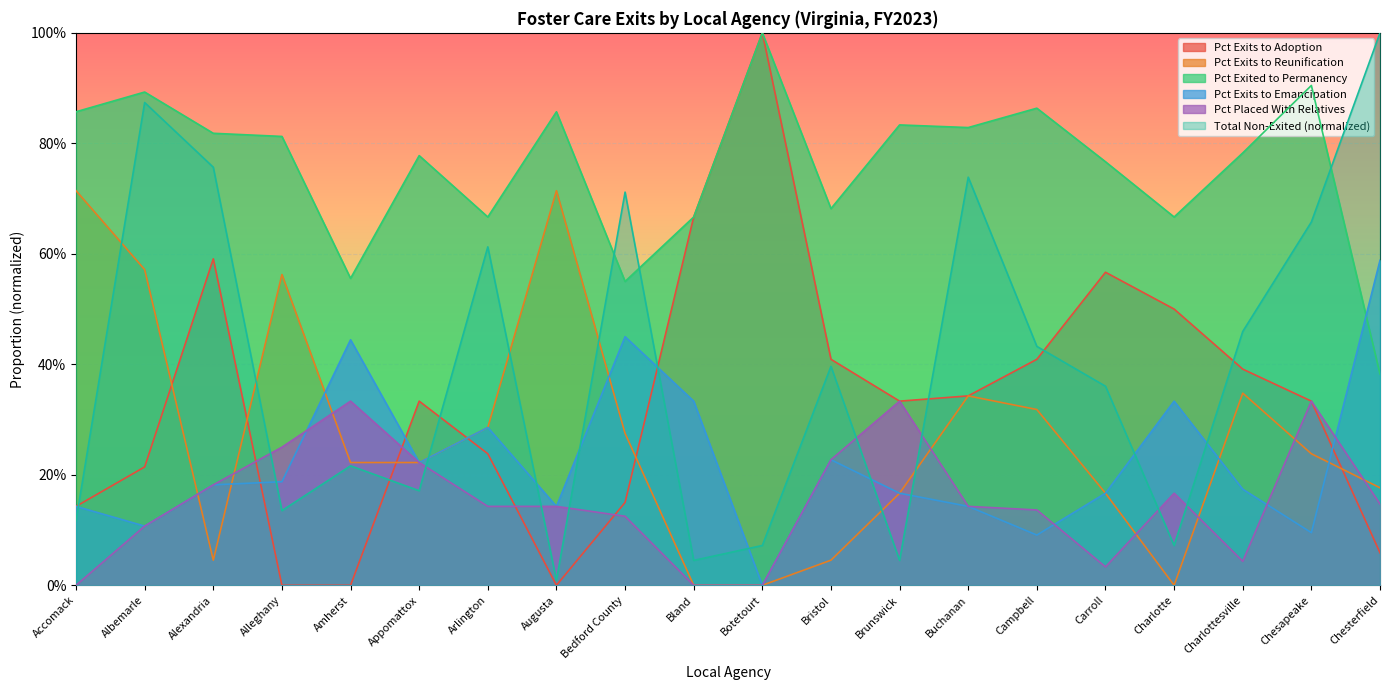

What are all the series names shown in the legend?

Pct Exits to Adoption, Pct Exits to Reunification, Pct Exited to Permanency, Pct Exits to Emancipation, Pct Placed With Relatives, Total Non-Exited (normalized)